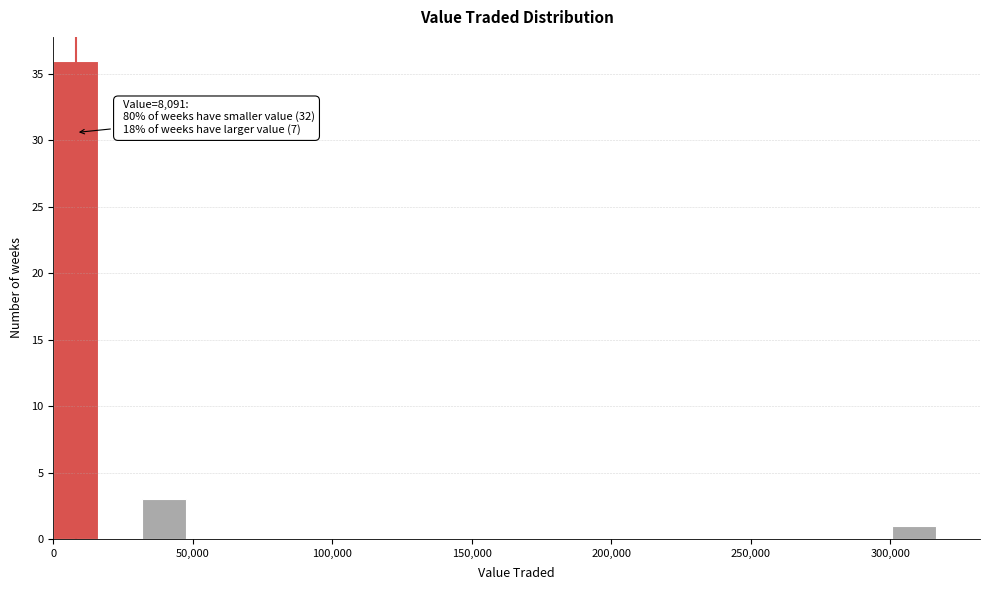

Around what value on the x-axis is the tallest bar? Give the approximate position of its centre, as read against the axis.

10000